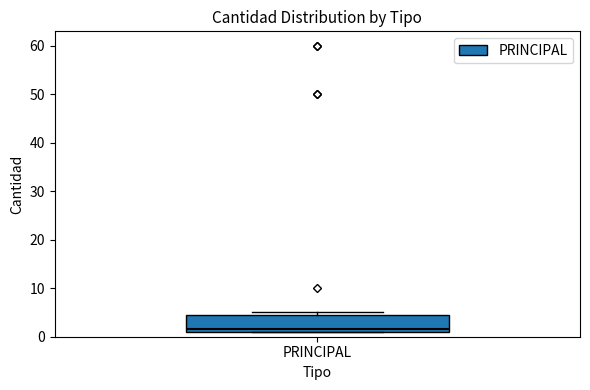

Transcribe this box plot: give where the median line is, the range the box spans, and where the two whiskers end, as read against the y-axis. The values are not printed on the chart, so give them approximately, as read against the axis.

median 2, box 1 to 5, whiskers 1 to 5 (just above the box's upper edge)